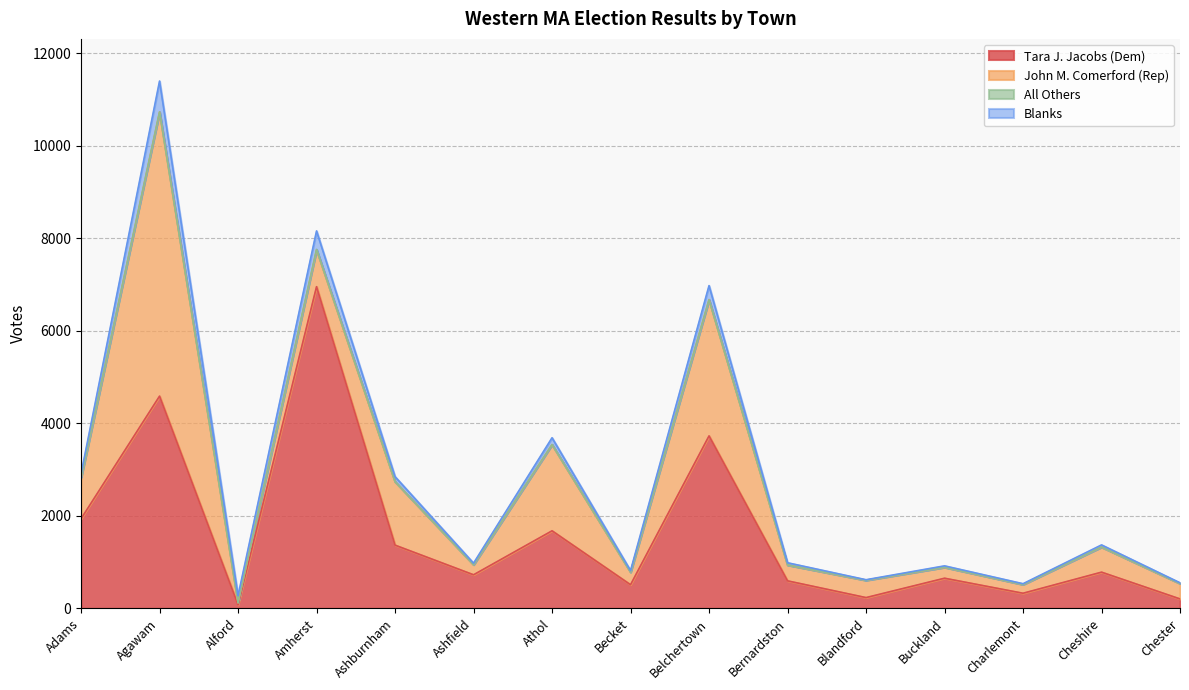

Where is the first local minimum for All Others?

Alford